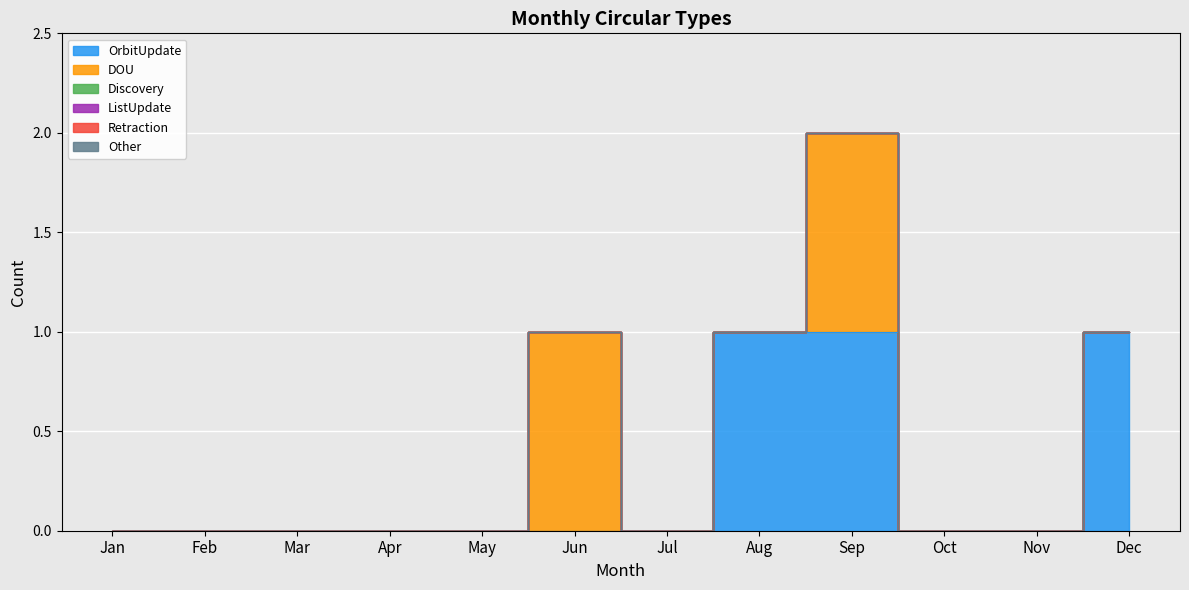

Which series has the widest spread of values?

OrbitUpdate